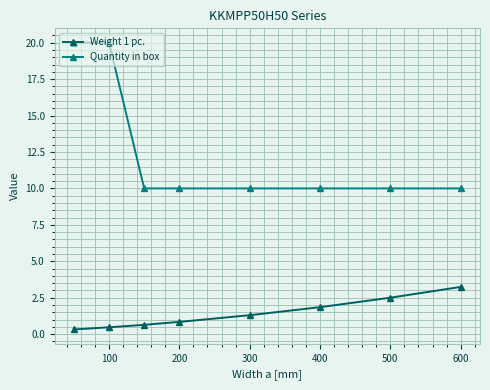

What is the maximum value for Weight 1 pc.?

3.2